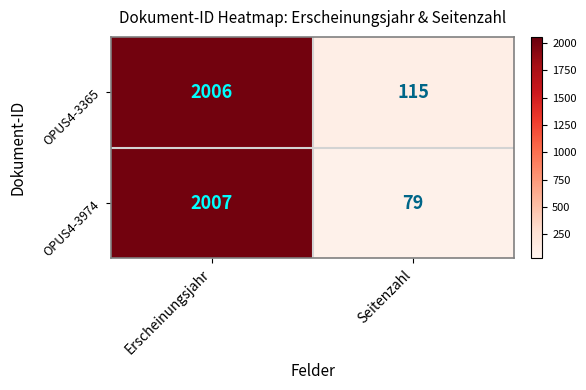

What is the greatest value displayed?

2007